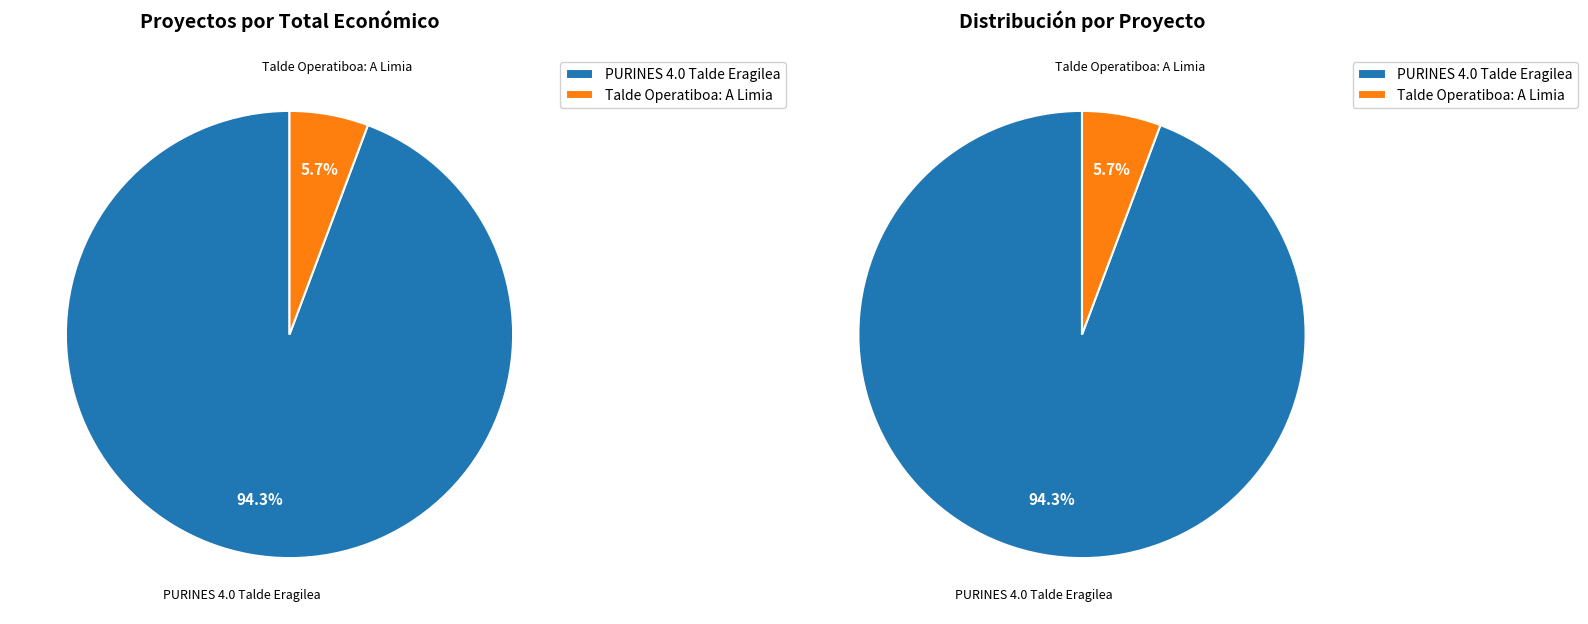

True or false: PURINES 4.0 Talde Eragilea accounts for 94% of the total.

True